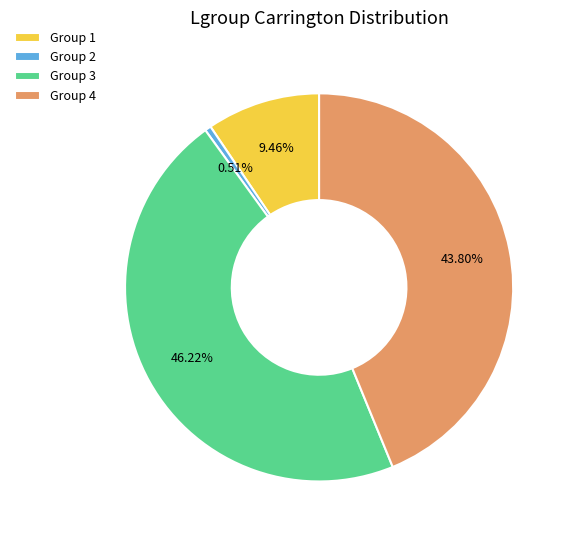

Is Group 4 the majority of the pie?

No